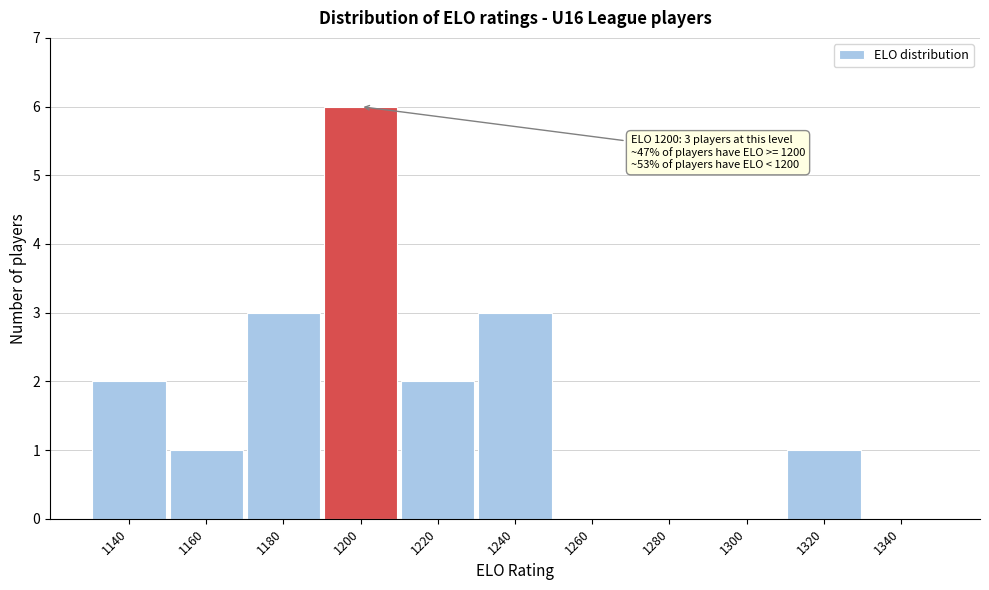

Reading left to right, transcribe all the data shown in this chart.

1140=2	1160=1	1180=3	1200=6	1220=2	1240=3	1260=0	1280=0	1300=0	1320=1	1340=0